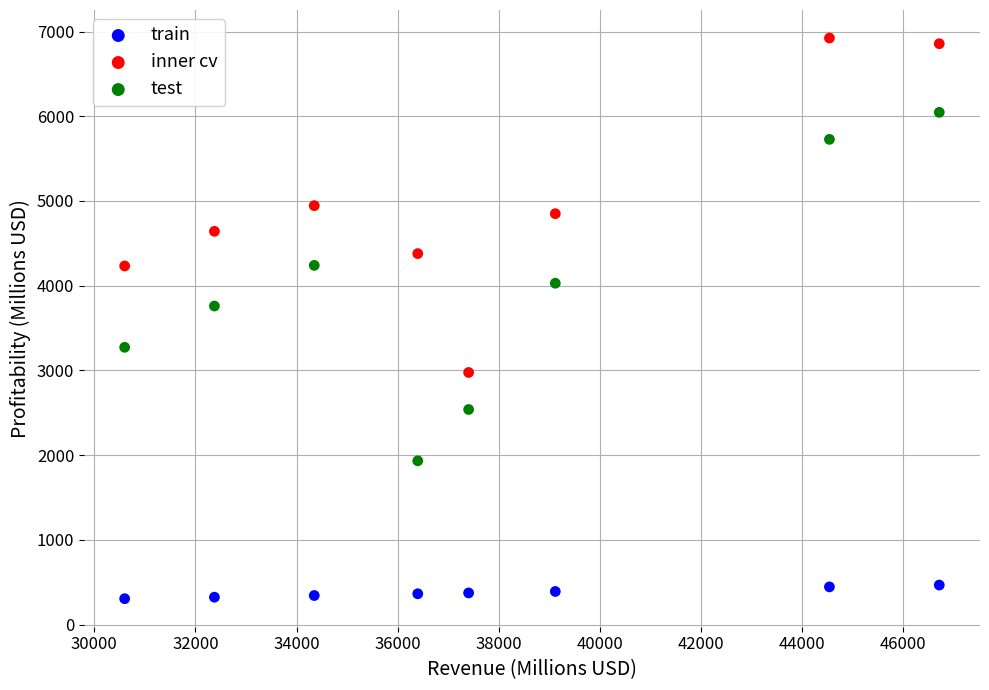

Across all series, what Y value is closest to 3614?

3760.0